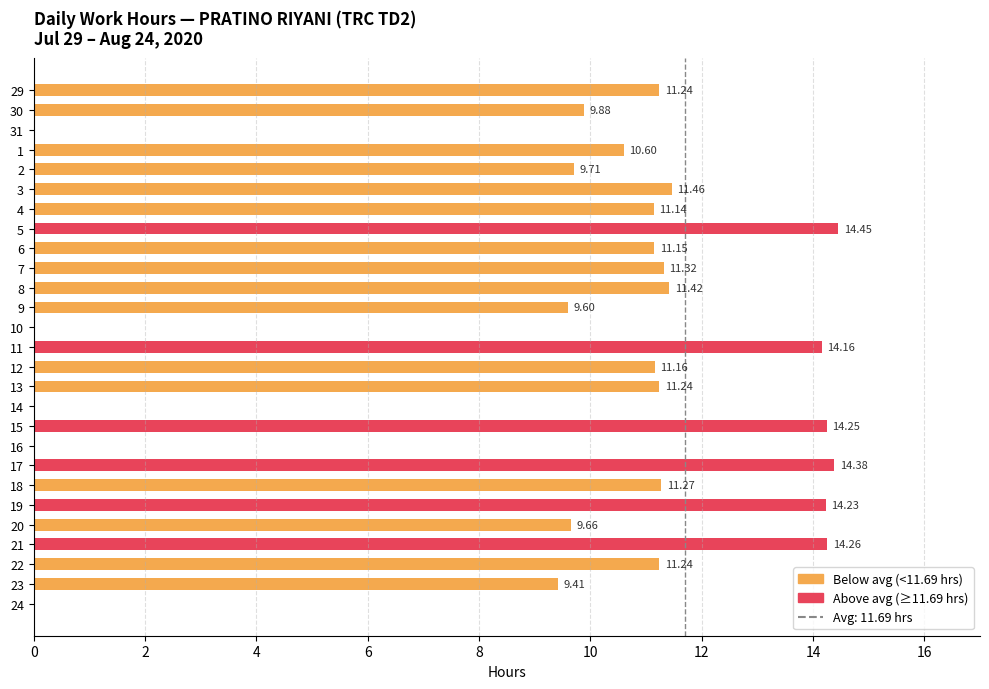

What is the sum of the values at 30 and 19?

24.1